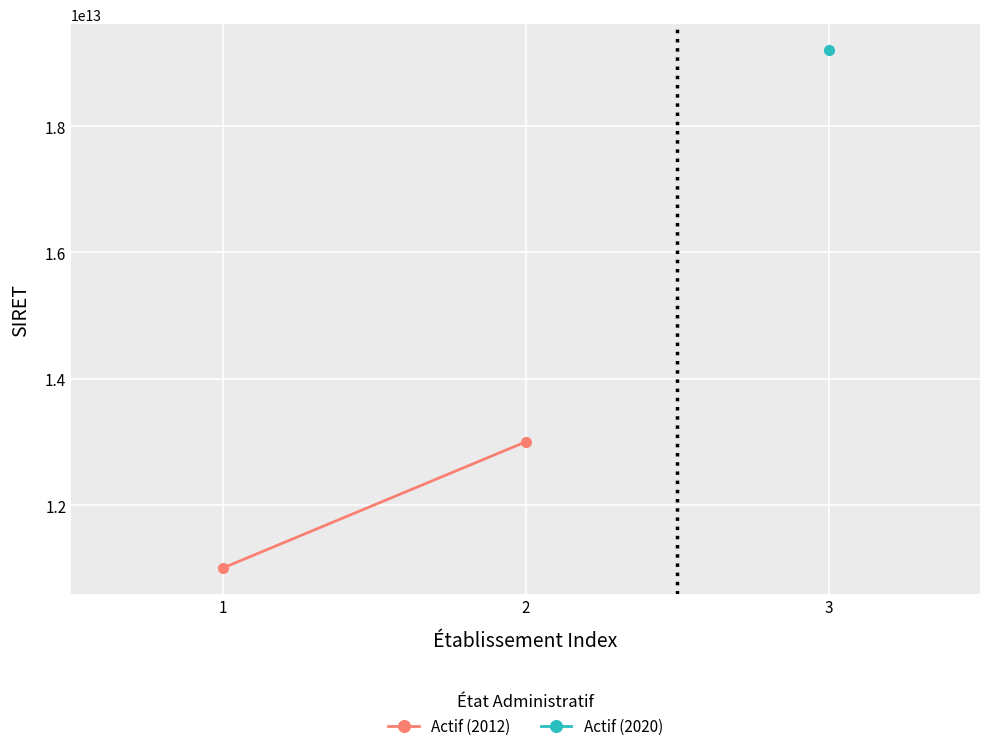

How many lines are shown in the chart?

1